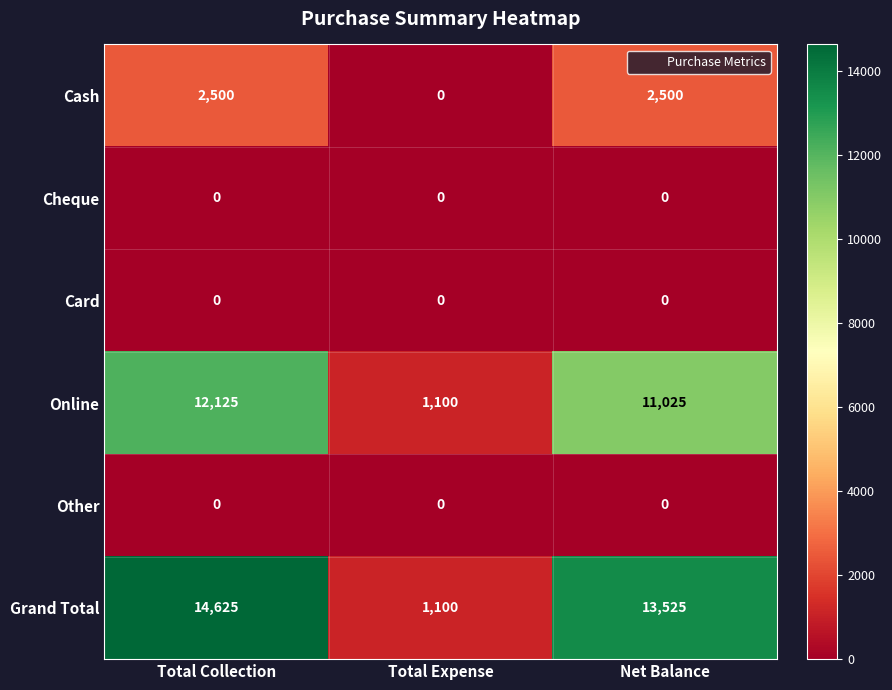

What is the spread (max minus min) of values at Net Balance?

13525